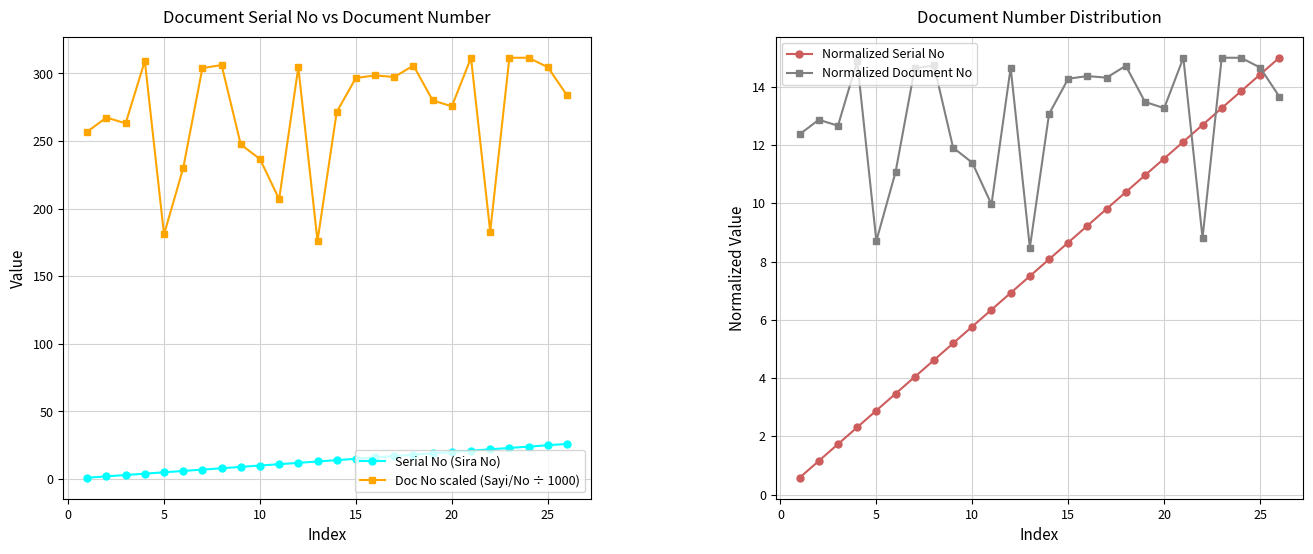

What is the difference between the maximum and minimum values in the Normalized Serial No series?

14.4